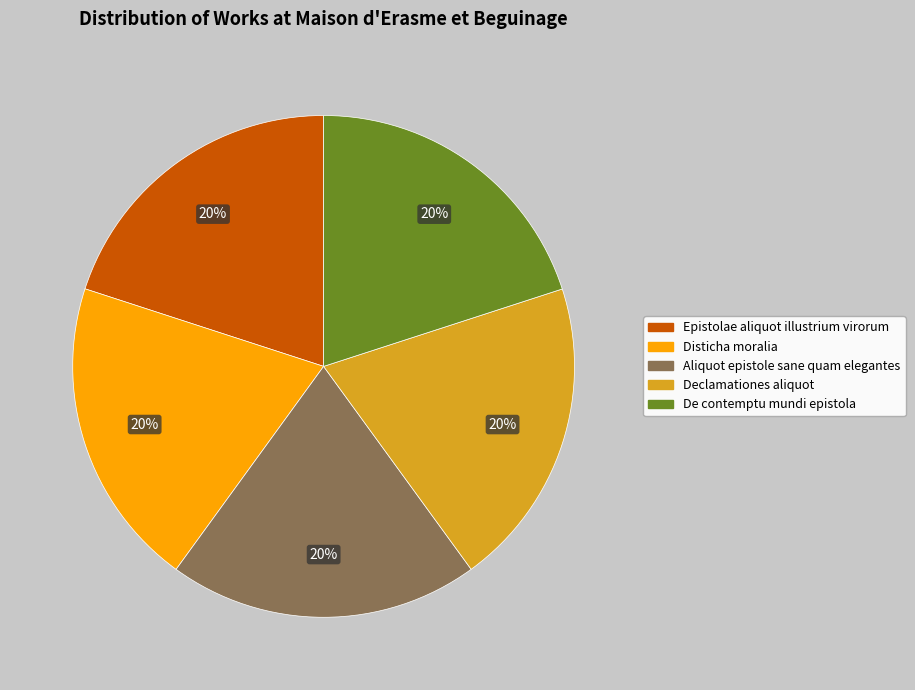

What percentage is the De contemptu mundi epistola slice, to the nearest percent?

20%